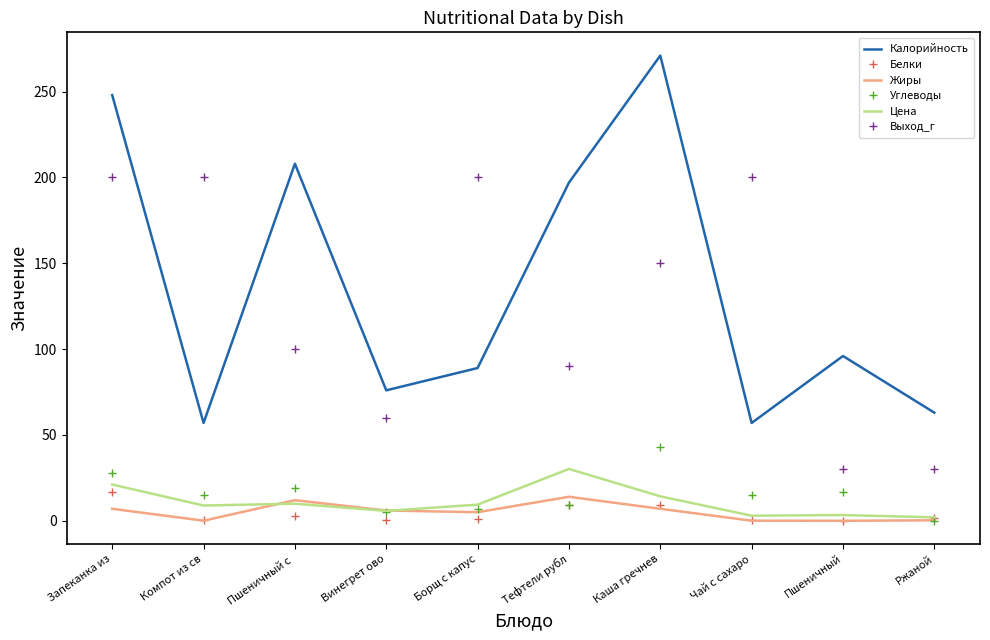

What are all the series names shown in the legend?

Калорийность, Белки, Жиры, Углеводы, Цена, Выход_г